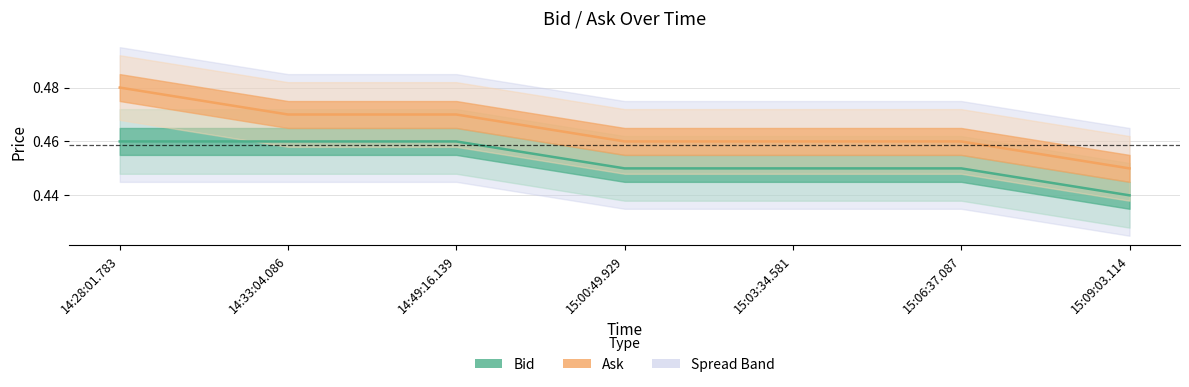

True or false: Bid mid and Ask mid cross at least once.

False